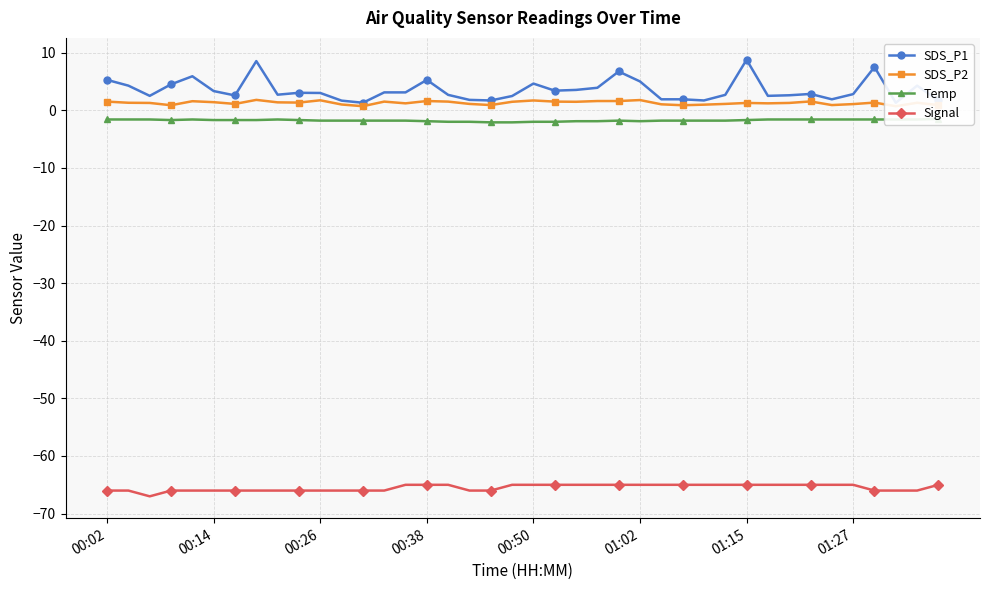

List the series in order of their peak value, highest first.

SDS_P1, SDS_P2, Temp, Signal